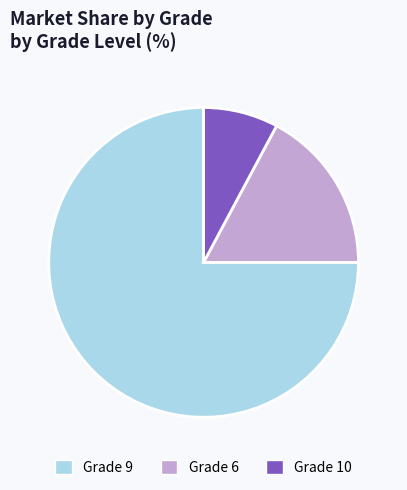

Combined, do Grade 9 and Grade 6 account for over 50%?

Yes